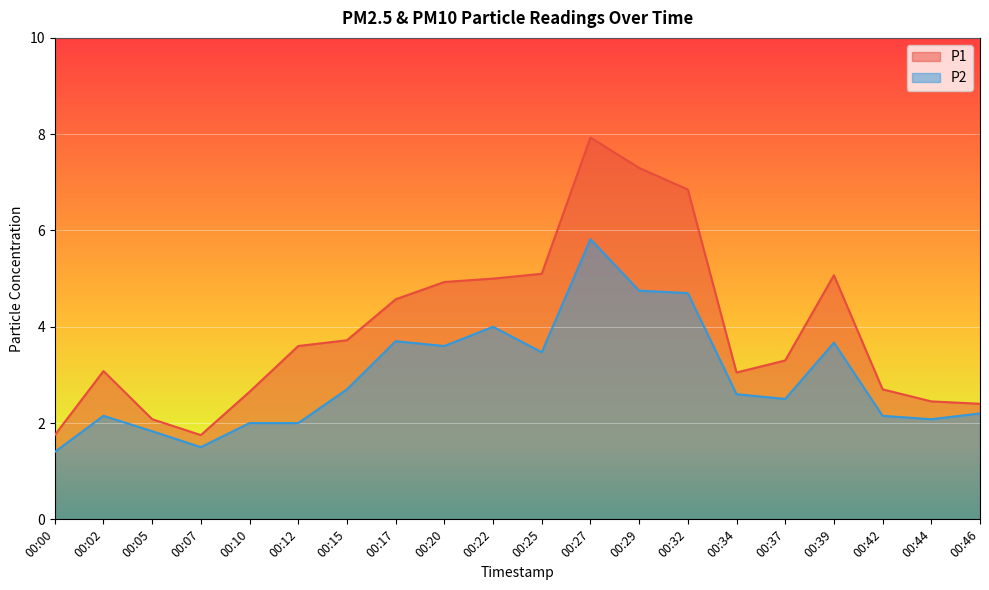

What is the value of the P2 point at the 7th from the left?

2.7